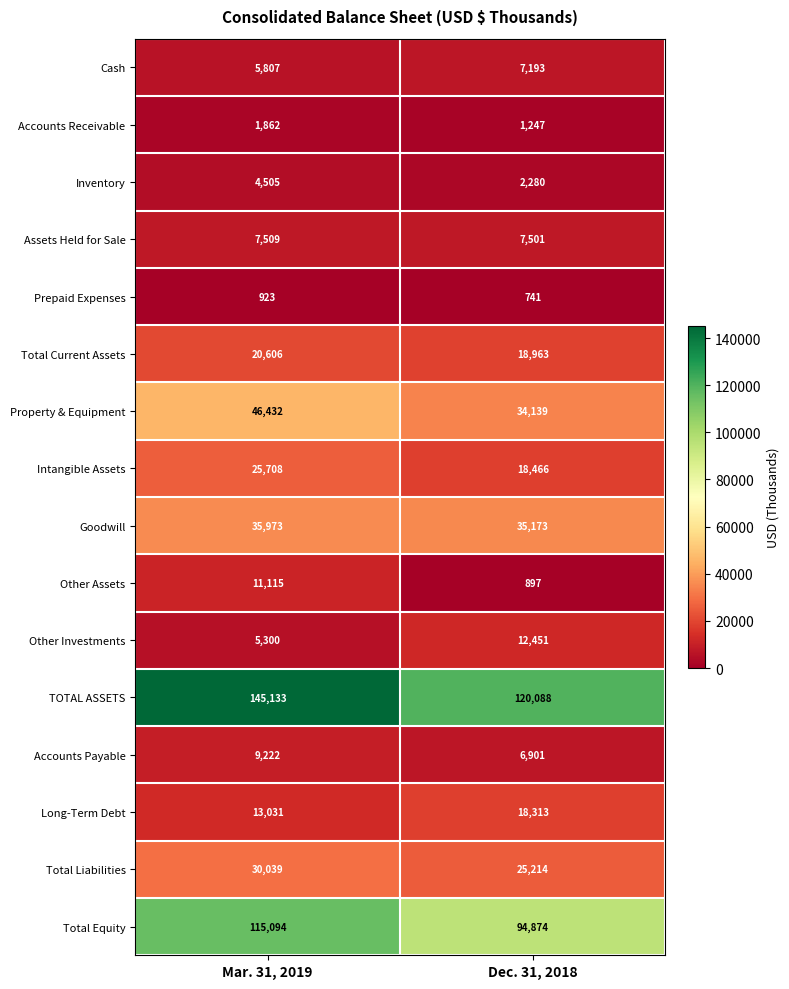

The value of Inventory at Mar. 31, 2019 is 1377. True or false?

False